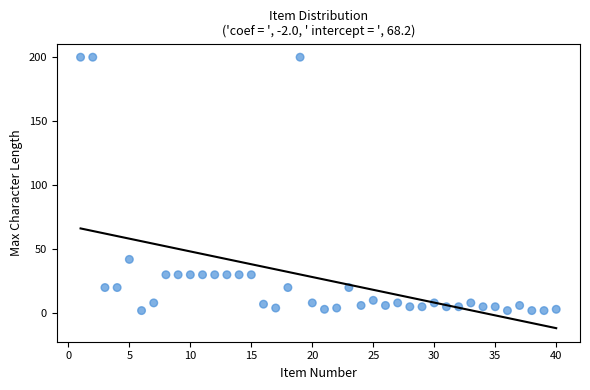

What Y value in the scatter plot is closest to 101?

42